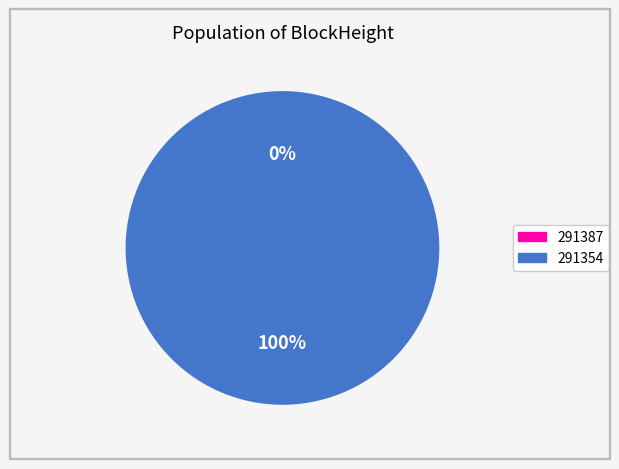

Which category has the biggest portion of the pie?

291354